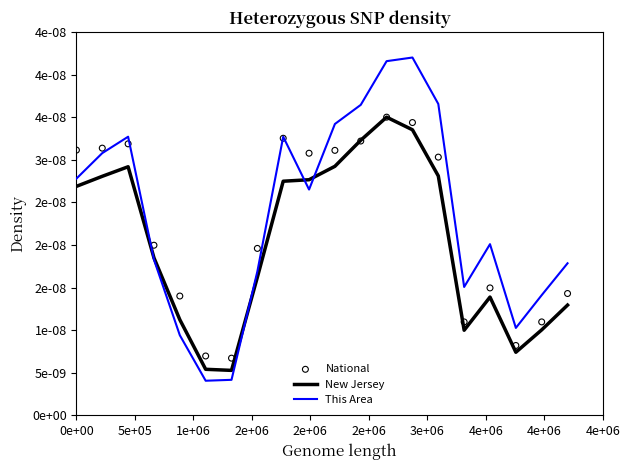

Does the chart have visible grid lines?

No